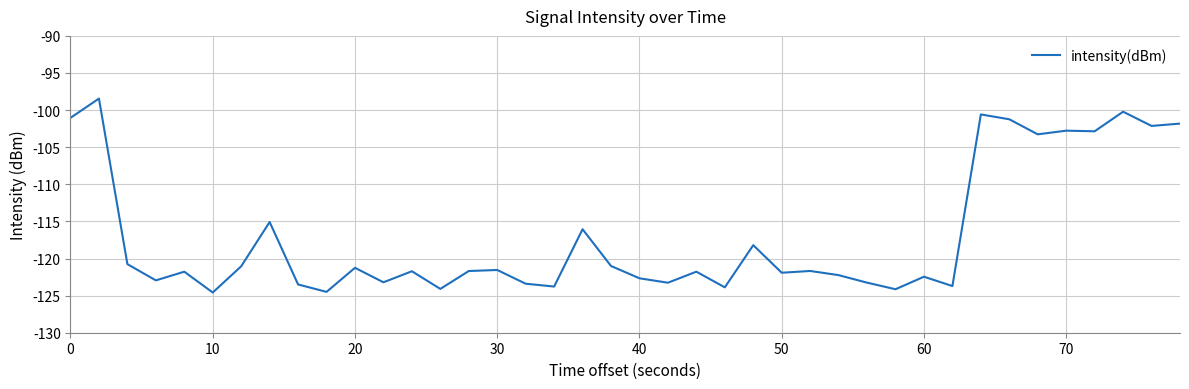

What is the smallest value displayed?

-124.6